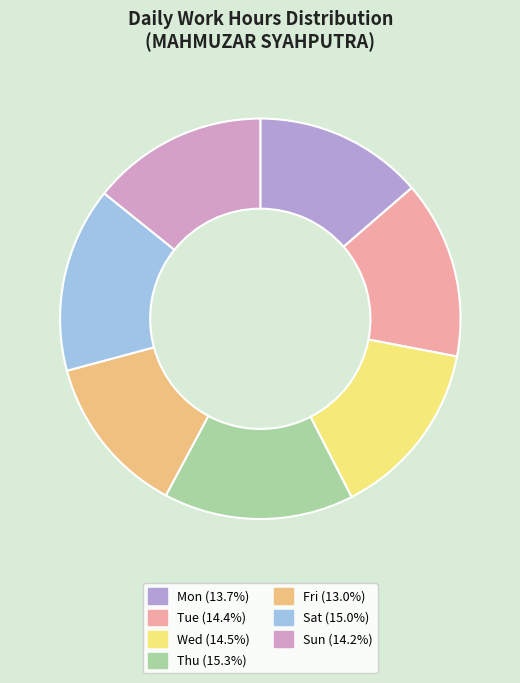

The Tue slice represents 14% of the pie. True or false?

True